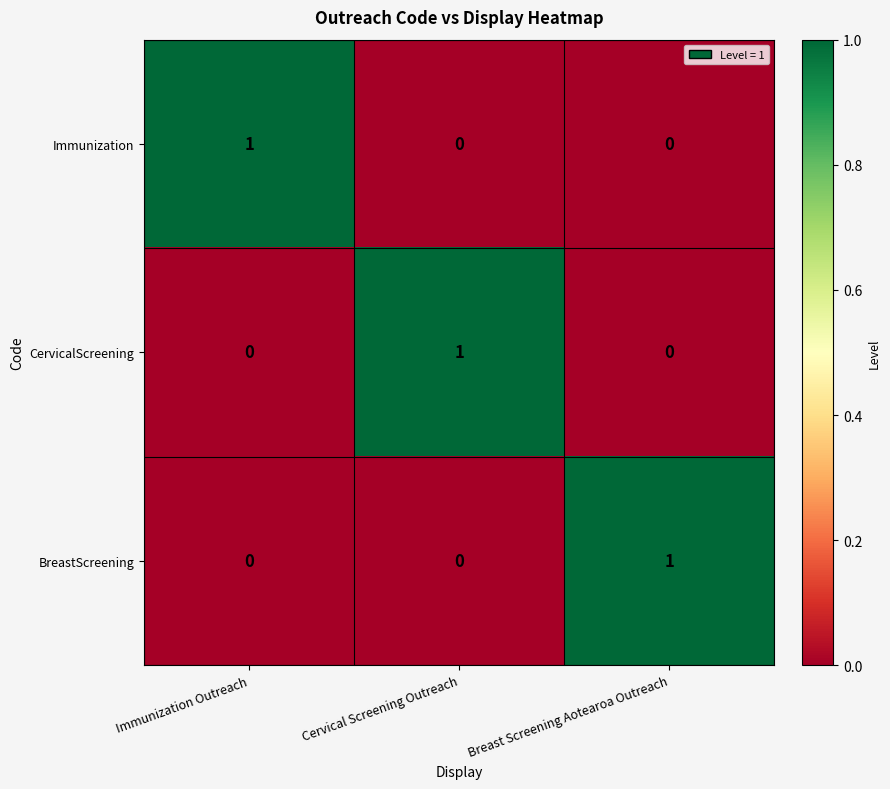

At how many categories does at least one series exceed 0?

3